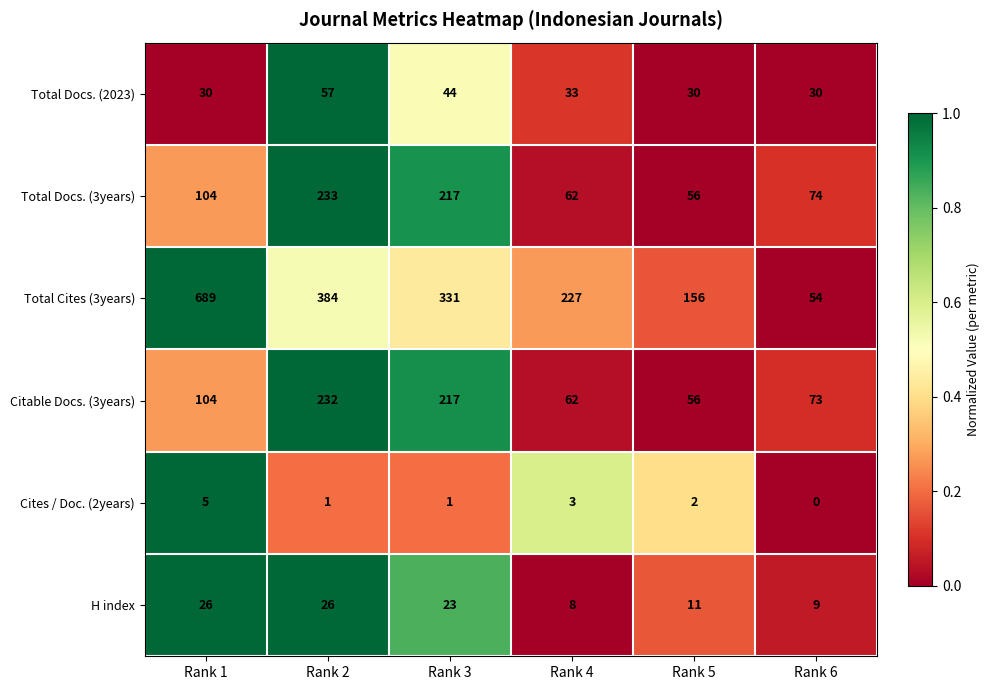

At which category does the chart reach its peak across all series?

Rank 1